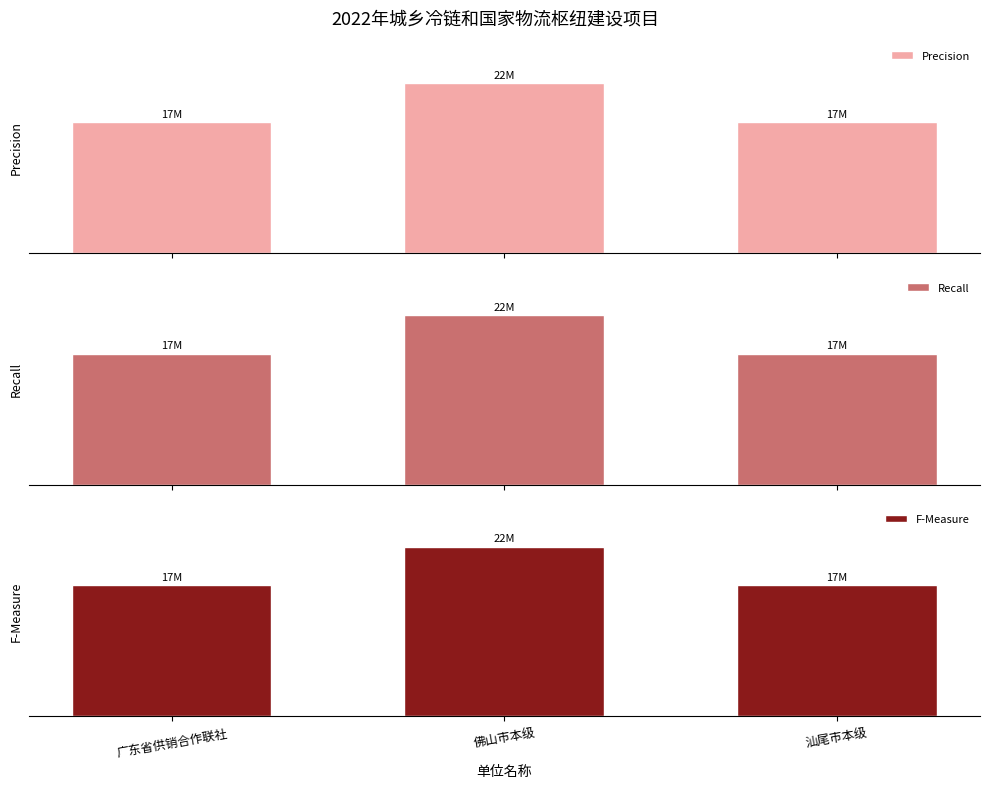

Which series has the widest spread of values?

Precision